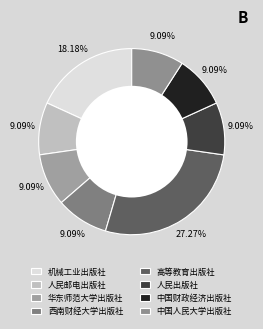

The 华东师范大学出版社 slice represents 18% of the pie. True or false?

False